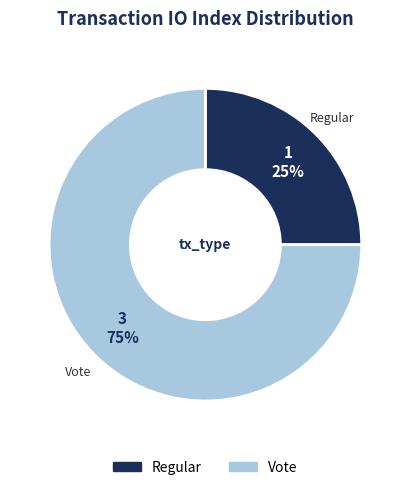

Is it true that Regular is 25% of the pie?

True